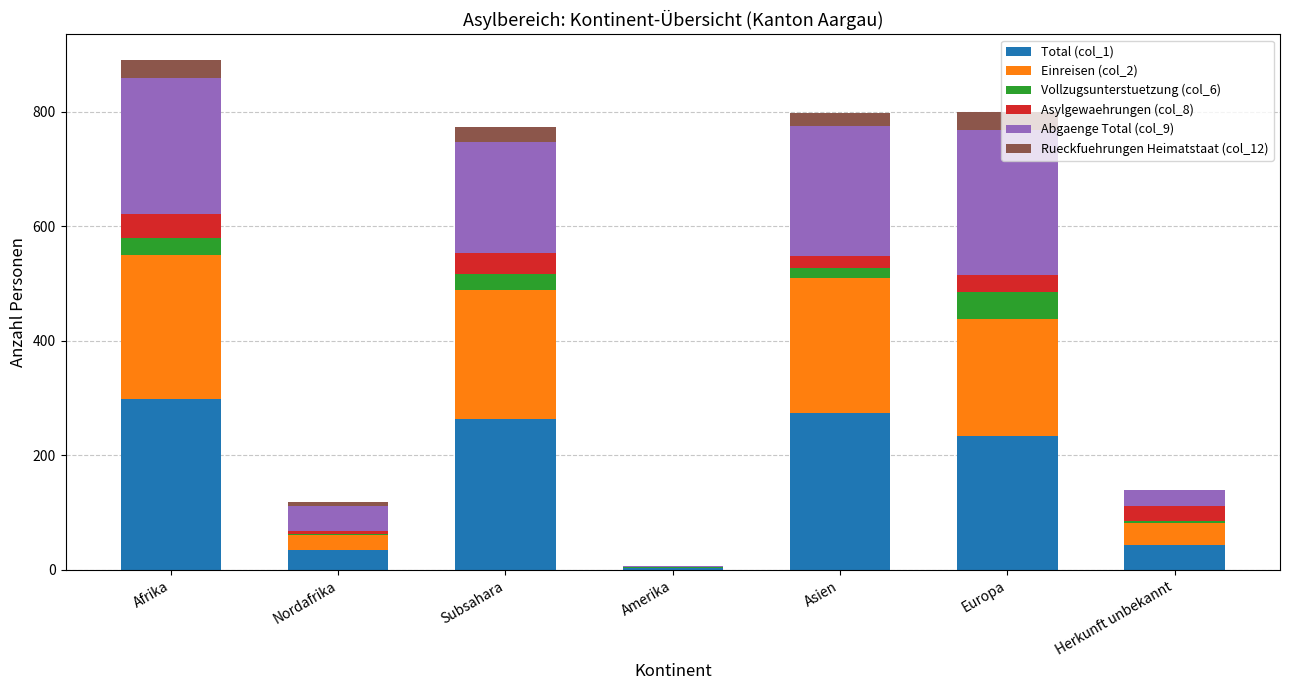

Which category has the highest value in the Total (col_1) series?

Afrika